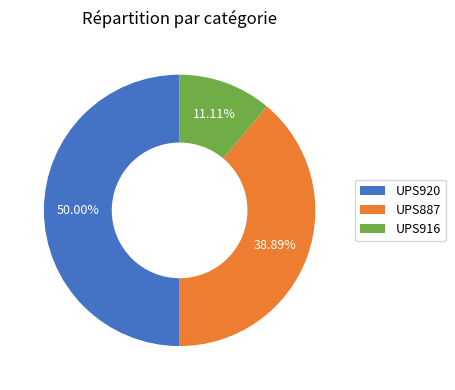

Approximately how many times larger is the value at UPS887 compared to UPS916?

3.5